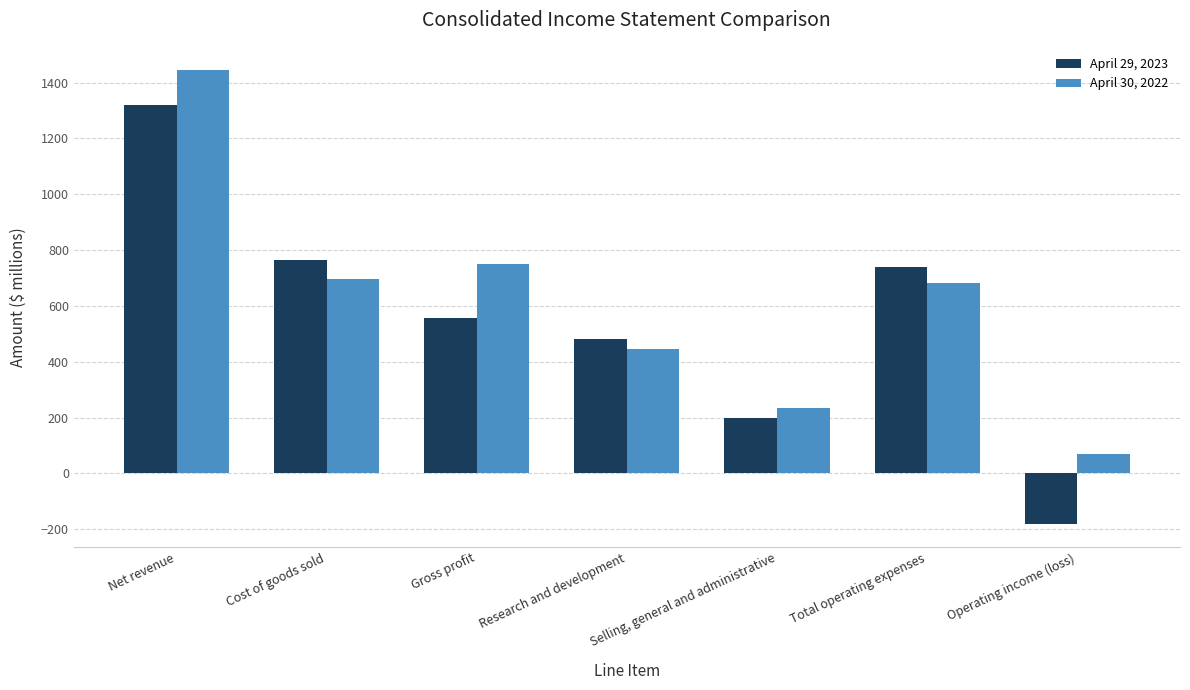

How many data points does each series have?

7